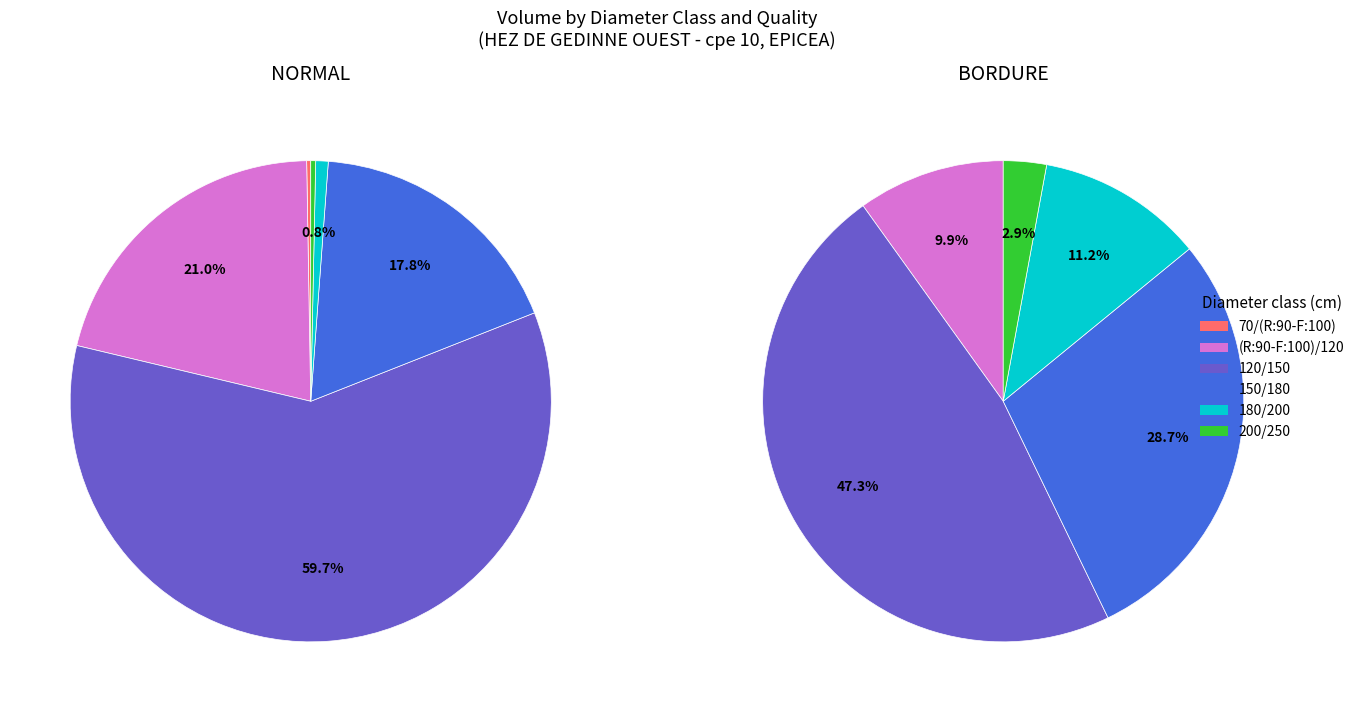

To the nearest percent, what is the average slice percentage?

17%